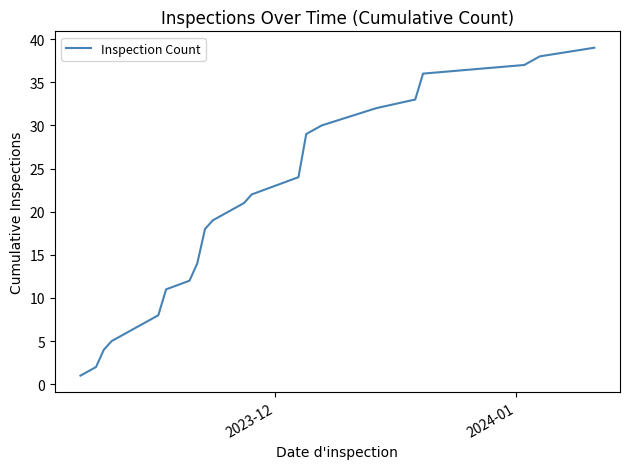

What is the smallest value displayed?

1